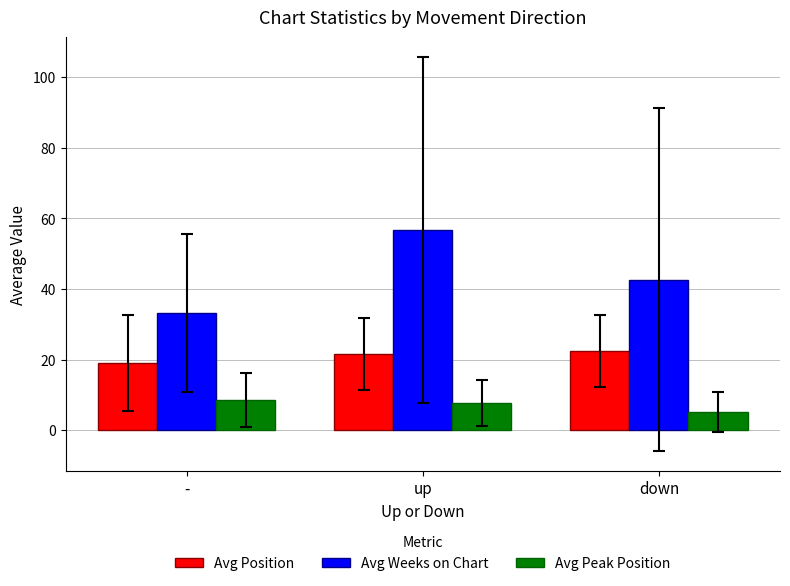

At which label does Avg Position first exceed 21?

up